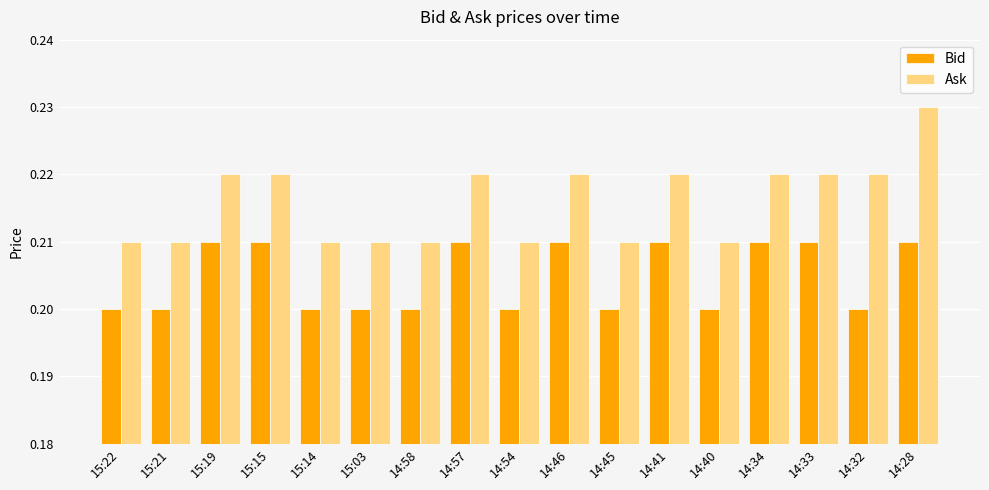

The Bid series shows 0.1 at 14:33. True or false?

False